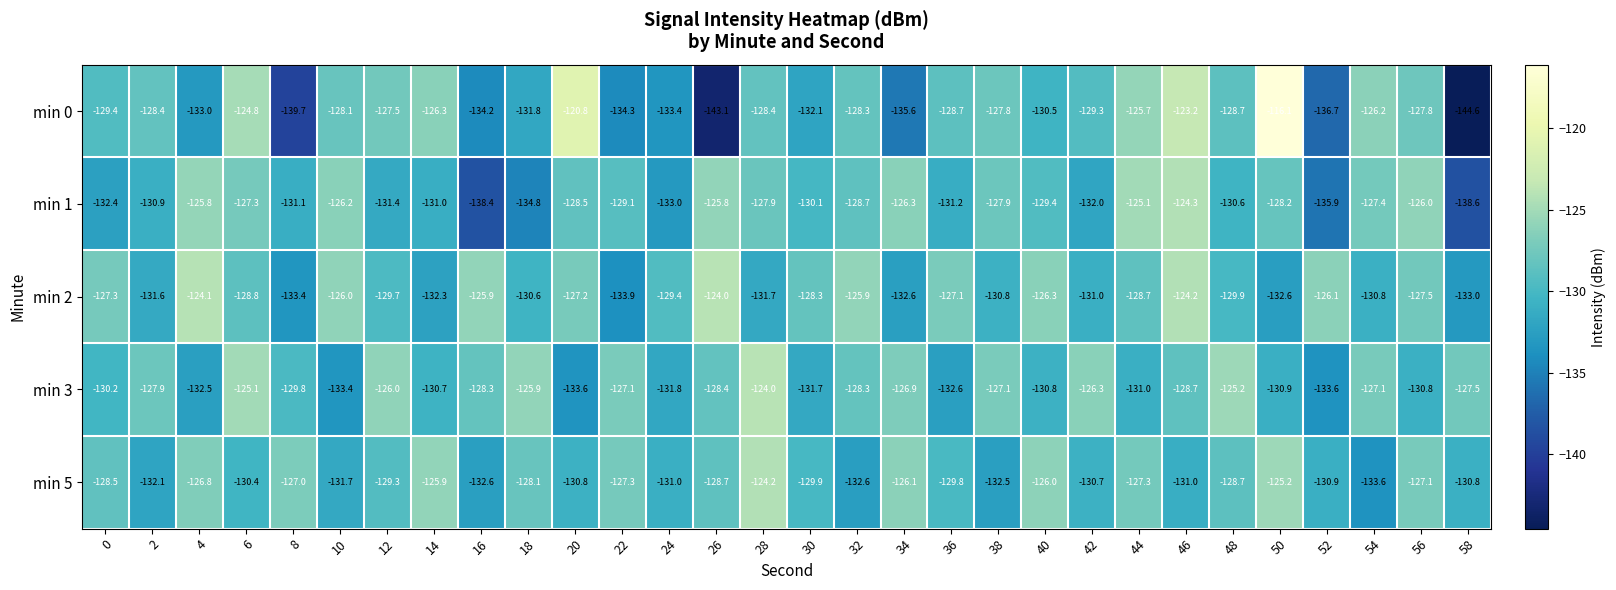

The value of min 2 at 38 is -179.7. True or false?

False